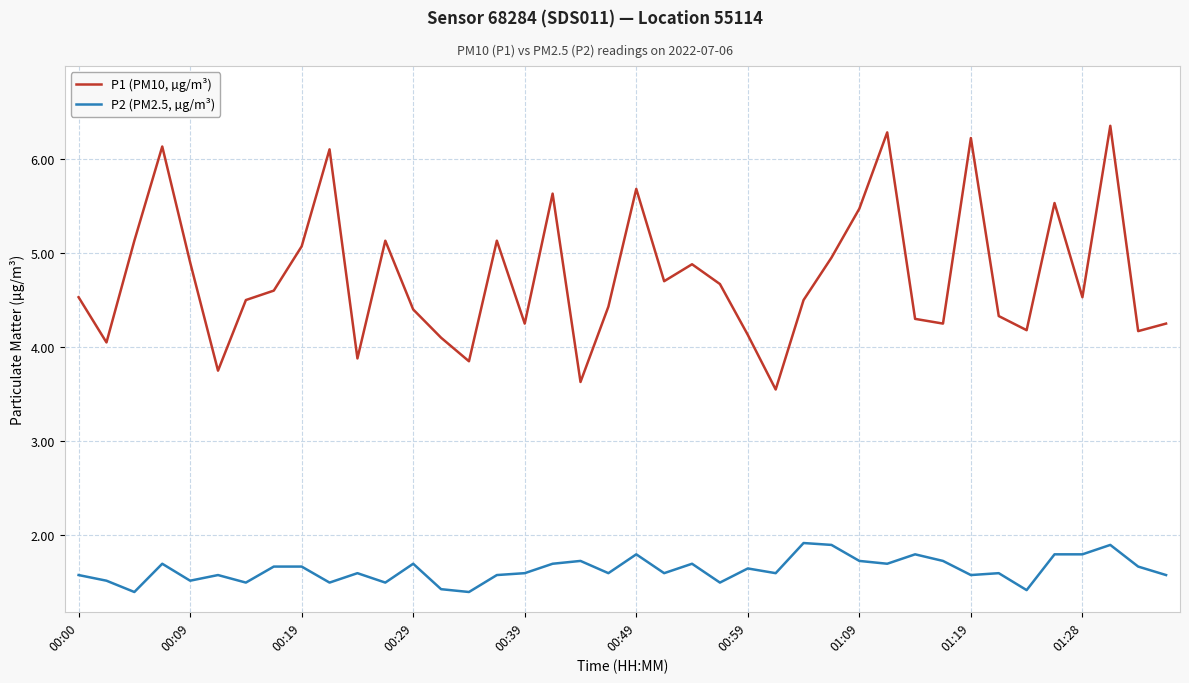

How many P2 (PM2.5, µg/m³) values are between 1 and 2?

40